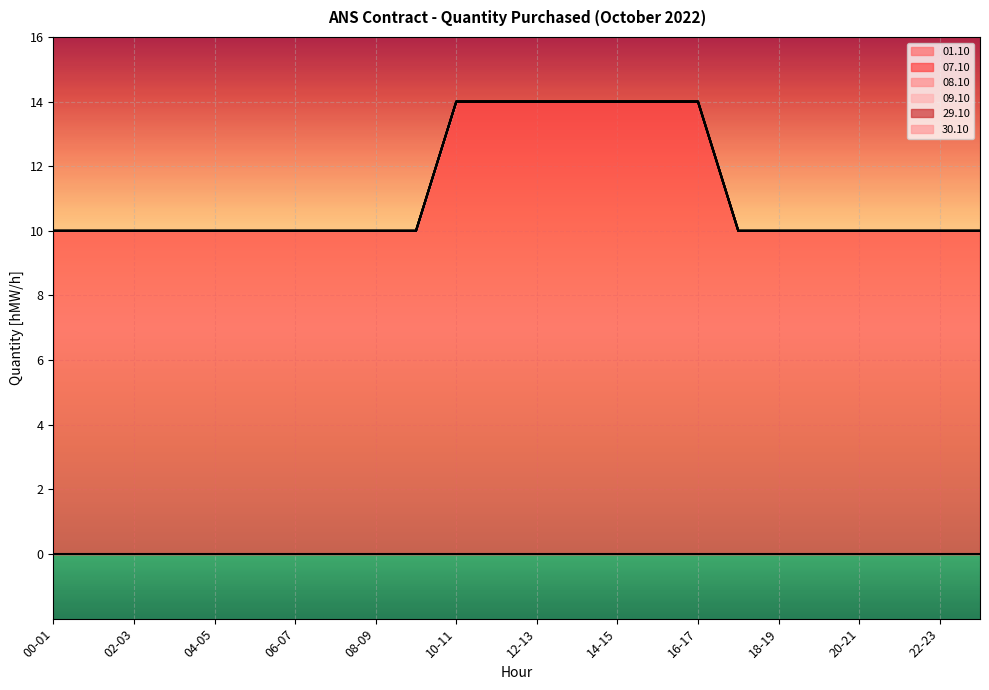

True or false: 09.10 and 01.10 cross at least once.

False